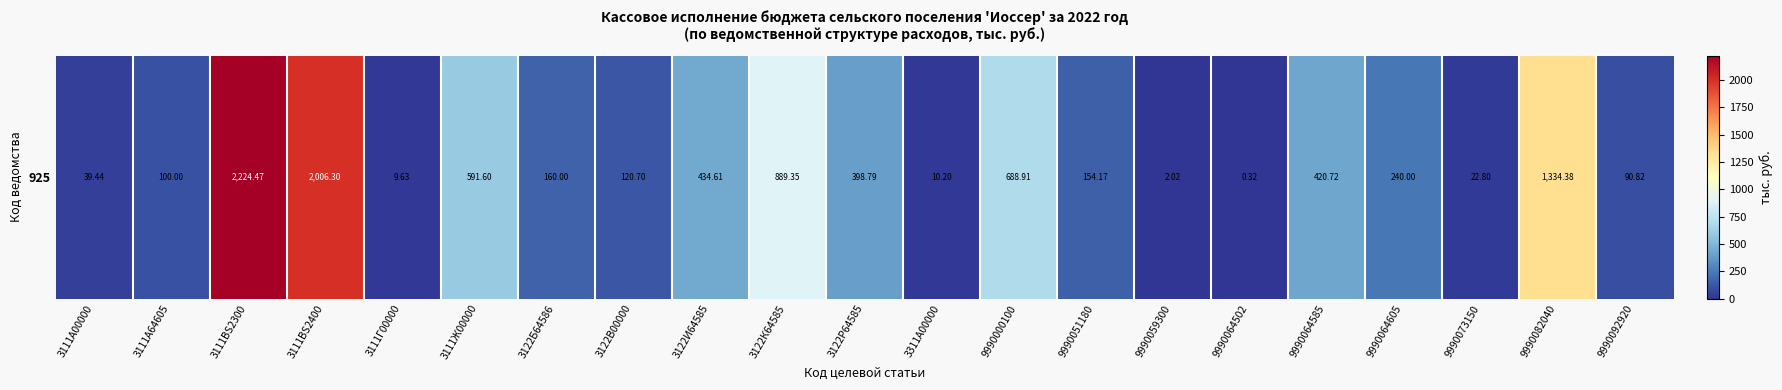

Reading right to left, extract all data points from this chart.

90.8	1334.4	22.8	240.0	420.7	0.3	2.0	154.2	688.9	10.2	398.8	889.3	434.6	120.7	160.0	591.6	9.6	2006.3	2224.5	100.0	39.4